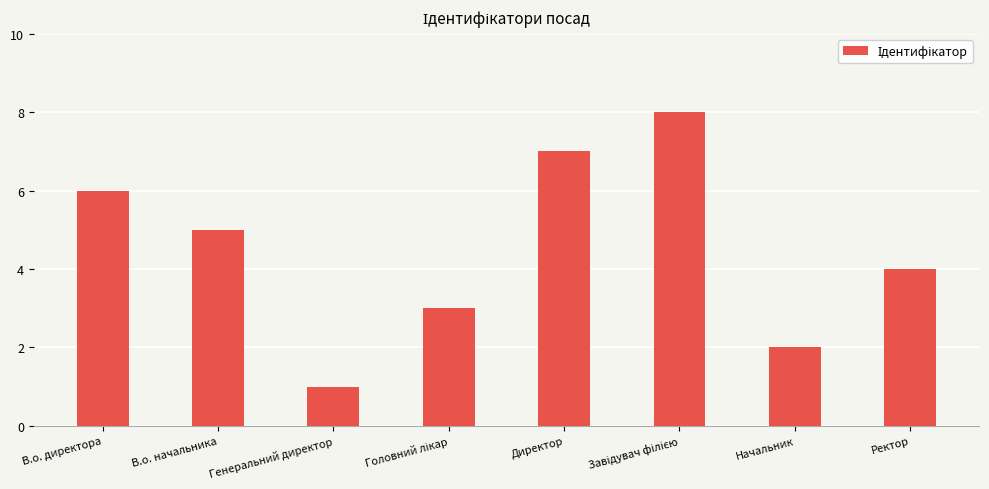

What is the difference between the maximum and minimum values?

7